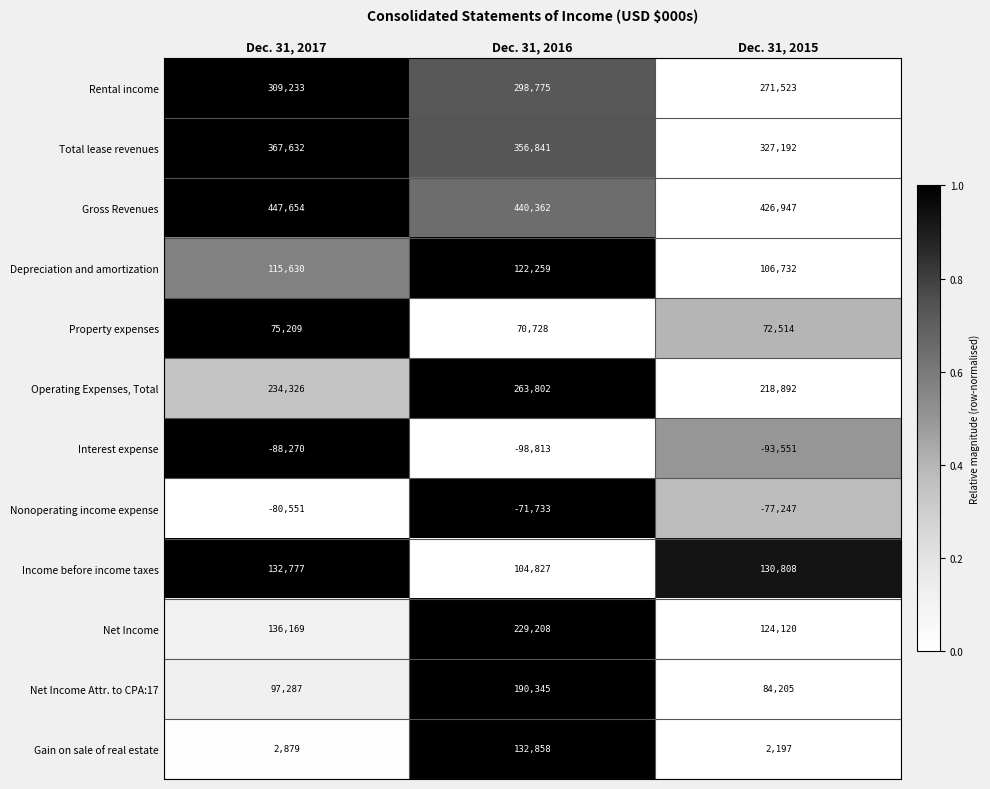

What is the maximum value shown in the chart?

447654